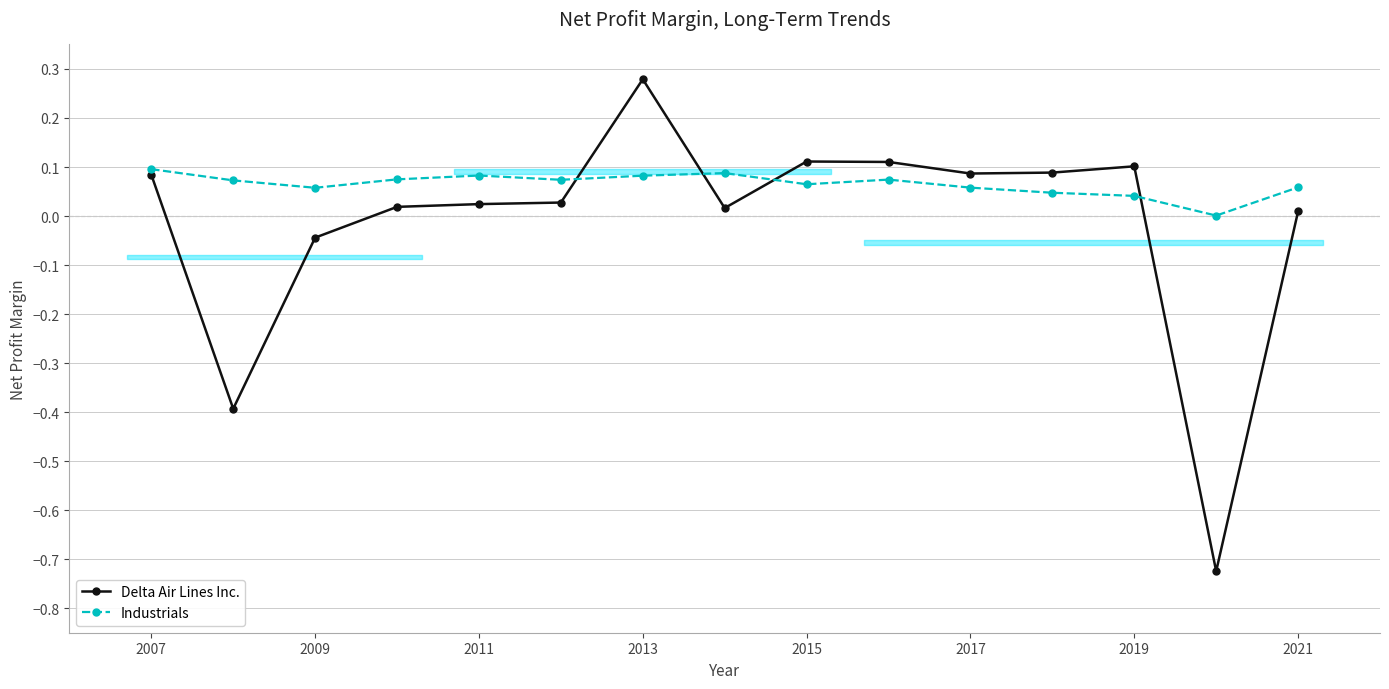

Which category has the highest value across all series?

2013